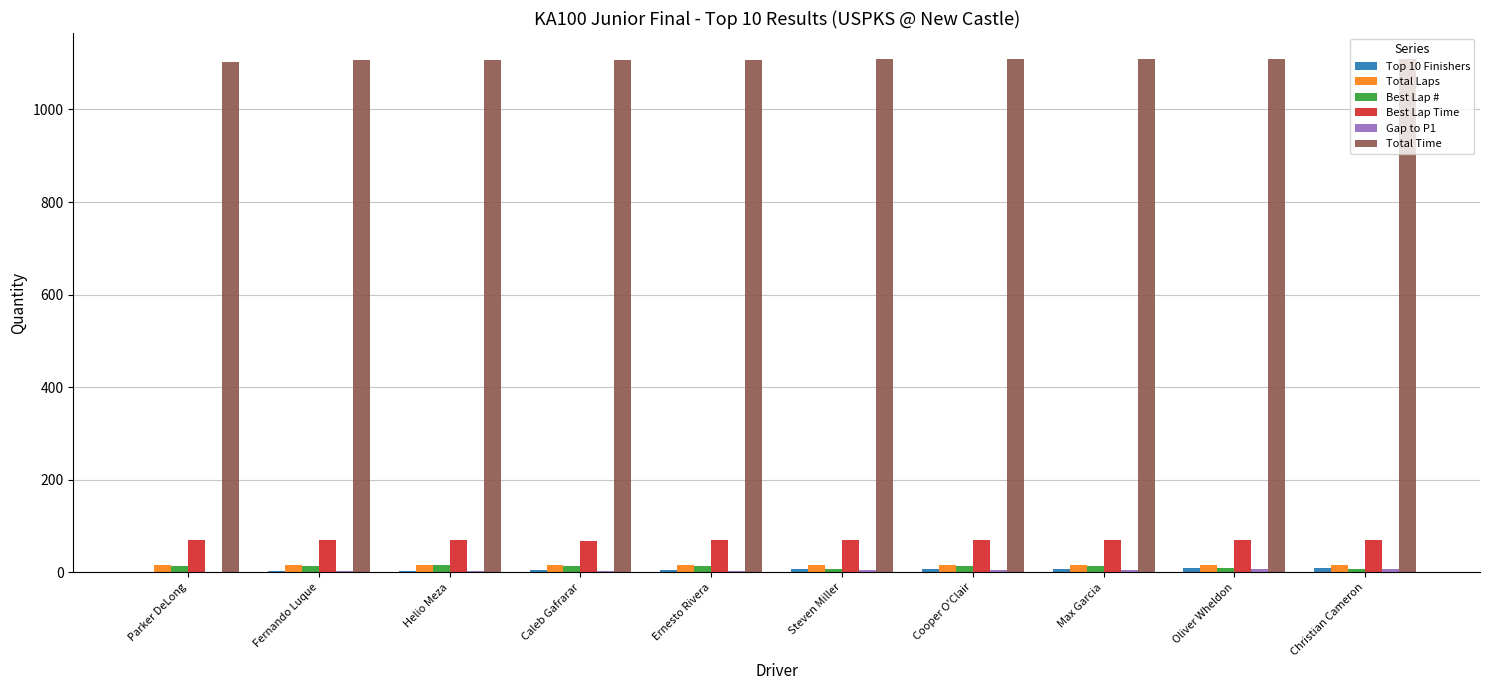

What is the maximum value for Total Time?

1109.7